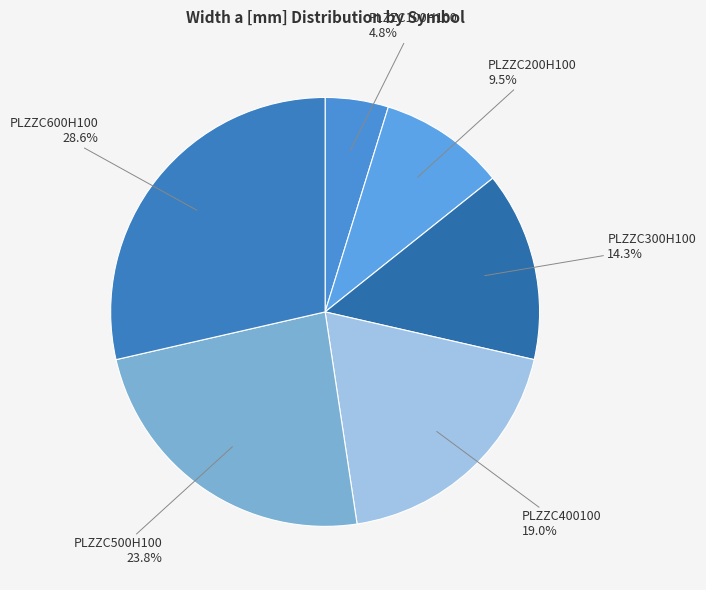

Which category has the smallest portion of the pie?

PLZZC100H100